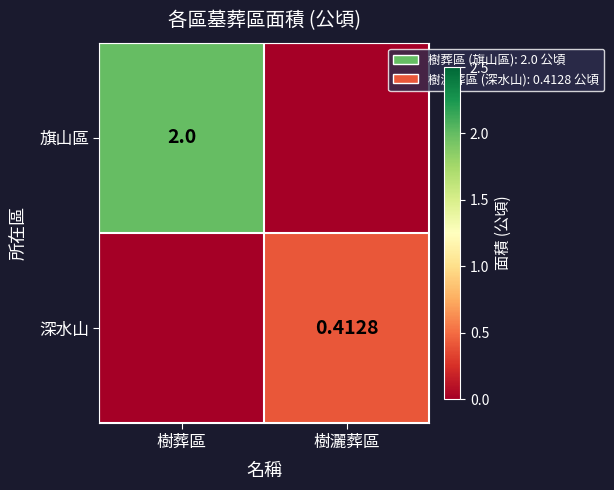

Which has a higher value, 樹葬區 or 樹灑葬區?

樹葬區